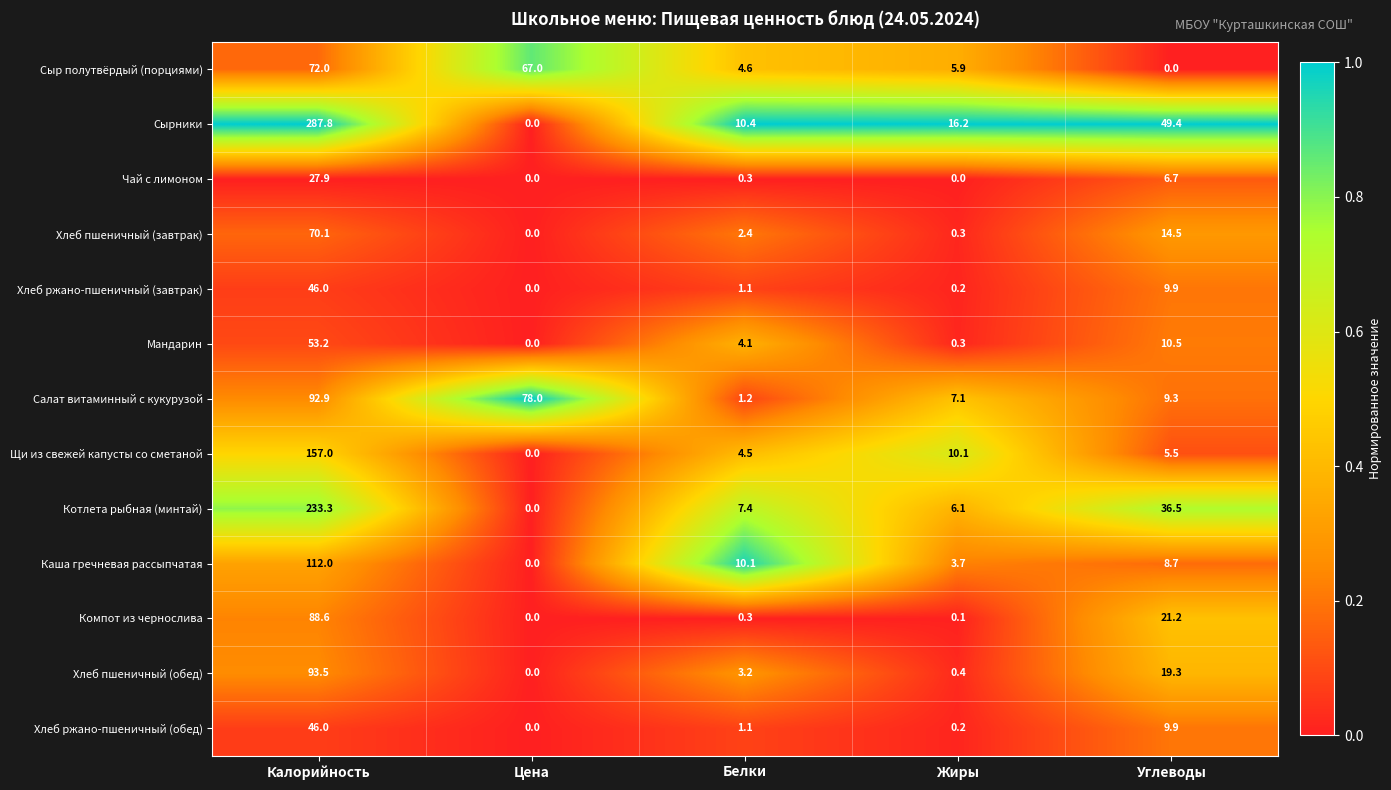

What is the sum of the Хлеб пшеничный (завтрак) values at Жиры and Белки?

2.7